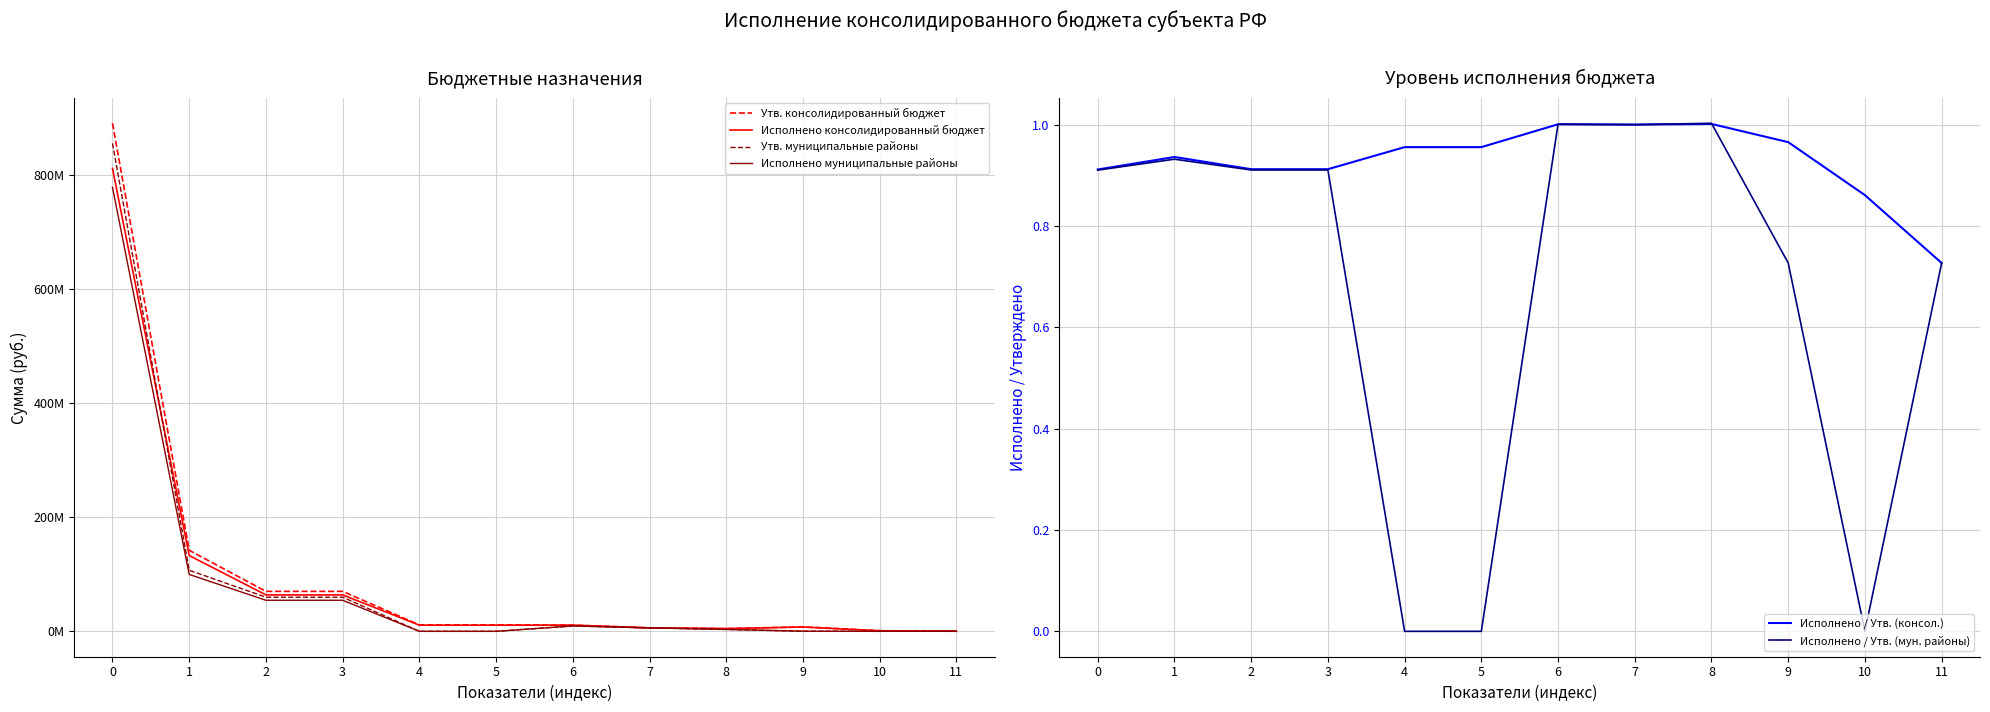

Rank the series at 1 from highest to lowest value.

Утв. консолидированный бюджет, Исполнено консолидированный бюджет, Утв. муниципальные районы, Исполнено муниципальные районы, Исполнено / Утв. (консол.), Исполнено / Утв. (мун. районы)